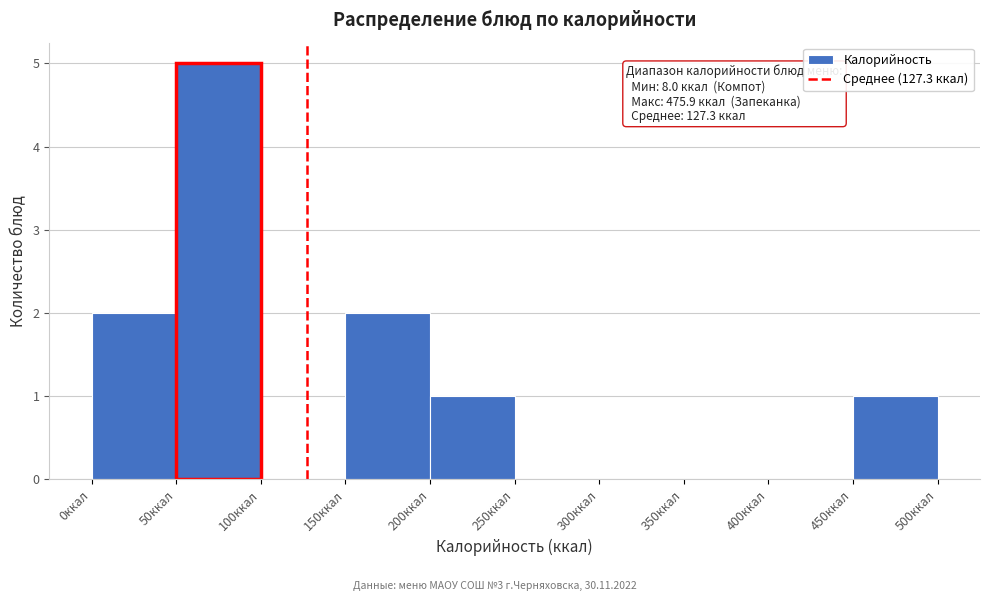

Over which range of the x-axis is the bar tallest?

50 to 100